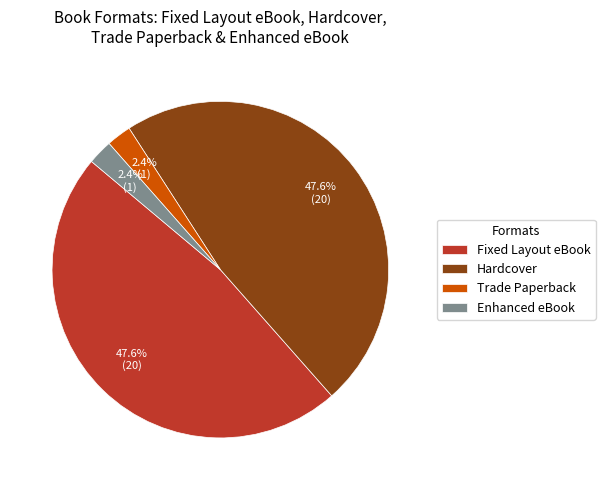

To the nearest percent, what portion does Trade Paperback represent?

2%